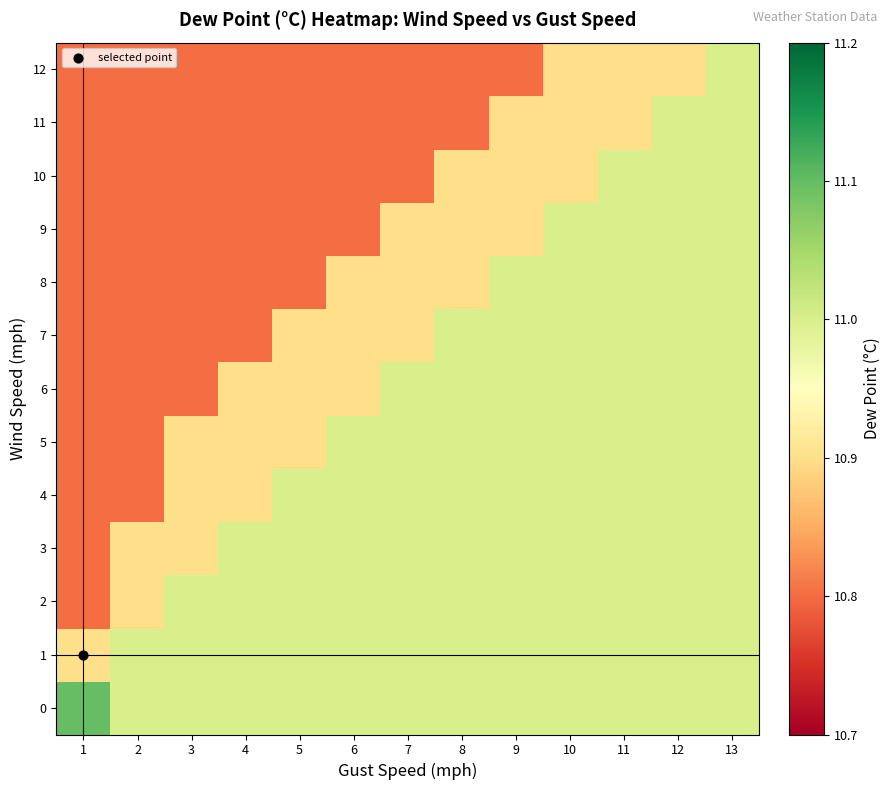

Reading left to right, extract all data points from this chart.

0: 1=11.1	2=11.0	3=11.0	4=11.0	5=11.0	6=11.0	7=11.0	8=11.0	9=11.0	10=11.0	11=11.0	12=11.0	13=11.0
1: 1=10.9	2=11.0	3=11.0	4=11.0	5=11.0	6=11.0	7=11.0	8=11.0	9=11.0	10=11.0	11=11.0	12=11.0	13=11.0
2: 1=10.8	2=10.9	3=11.0	4=11.0	5=11.0	6=11.0	7=11.0	8=11.0	9=11.0	10=11.0	11=11.0	12=11.0	13=11.0
3: 1=10.8	2=10.9	3=10.9	4=11.0	5=11.0	6=11.0	7=11.0	8=11.0	9=11.0	10=11.0	11=11.0	12=11.0	13=11.0
4: 1=10.8	2=10.8	3=10.9	4=10.9	5=11.0	6=11.0	7=11.0	8=11.0	9=11.0	10=11.0	11=11.0	12=11.0	13=11.0
5: 1=10.8	2=10.8	3=10.9	4=10.9	5=10.9	6=11.0	7=11.0	8=11.0	9=11.0	10=11.0	11=11.0	12=11.0	13=11.0
6: 1=10.8	2=10.8	3=10.8	4=10.9	5=10.9	6=10.9	7=11.0	8=11.0	9=11.0	10=11.0	11=11.0	12=11.0	13=11.0
7: 1=10.8	2=10.8	3=10.8	4=10.8	5=10.9	6=10.9	7=10.9	8=11.0	9=11.0	10=11.0	11=11.0	12=11.0	13=11.0
8: 1=10.8	2=10.8	3=10.8	4=10.8	5=10.8	6=10.9	7=10.9	8=10.9	9=11.0	10=11.0	11=11.0	12=11.0	13=11.0
9: 1=10.8	2=10.8	3=10.8	4=10.8	5=10.8	6=10.8	7=10.9	8=10.9	9=10.9	10=11.0	11=11.0	12=11.0	13=11.0
10: 1=10.8	2=10.8	3=10.8	4=10.8	5=10.8	6=10.8	7=10.8	8=10.9	9=10.9	10=10.9	11=11.0	12=11.0	13=11.0
11: 1=10.8	2=10.8	3=10.8	4=10.8	5=10.8	6=10.8	7=10.8	8=10.8	9=10.9	10=10.9	11=10.9	12=11.0	13=11.0
12: 1=10.8	2=10.8	3=10.8	4=10.8	5=10.8	6=10.8	7=10.8	8=10.8	9=10.8	10=10.9	11=10.9	12=10.9	13=11.0